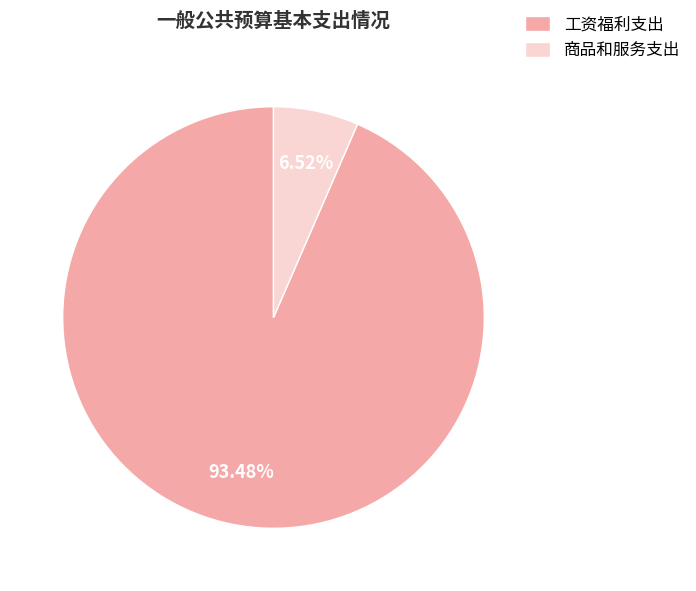

True or false: 工资福利支出 accounts for 88% of the total.

False